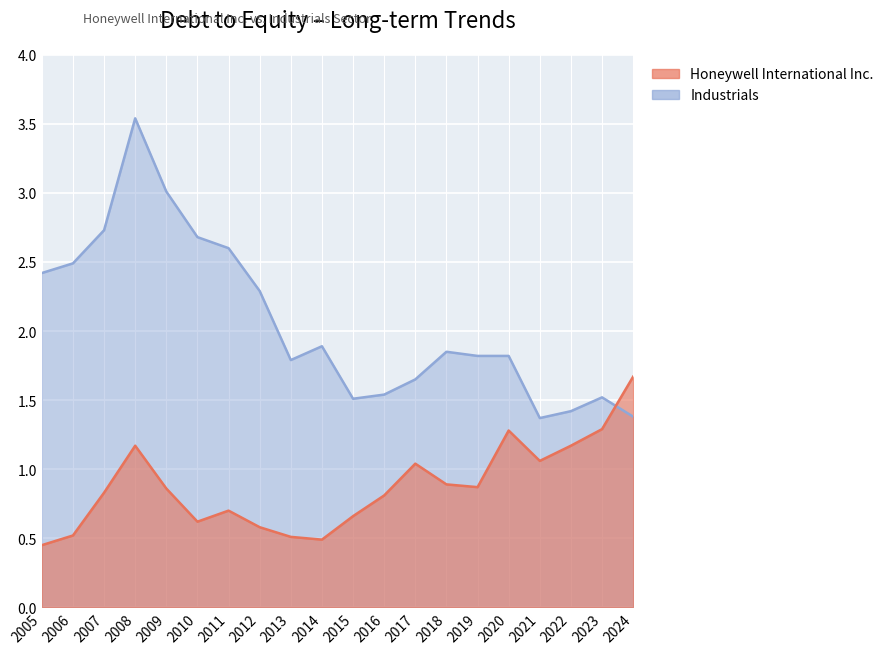

Reading left to right, extract all data points from this chart.

Honeywell International Inc.: 2005=0.5	2006=0.5	2007=0.8	2008=1.2	2009=0.9	2010=0.6	2011=0.7	2012=0.6	2013=0.5	2014=0.5	2015=0.7	2016=0.8	2017=1.0	2018=0.9	2019=0.9	2020=1.3	2021=1.1	2022=1.2	2023=1.3	2024=1.7
Industrials: 2005=2.4	2006=2.5	2007=2.7	2008=3.5	2009=3.0	2010=2.7	2011=2.6	2012=2.3	2013=1.8	2014=1.9	2015=1.5	2016=1.5	2017=1.6	2018=1.9	2019=1.8	2020=1.8	2021=1.4	2022=1.4	2023=1.5	2024=1.4